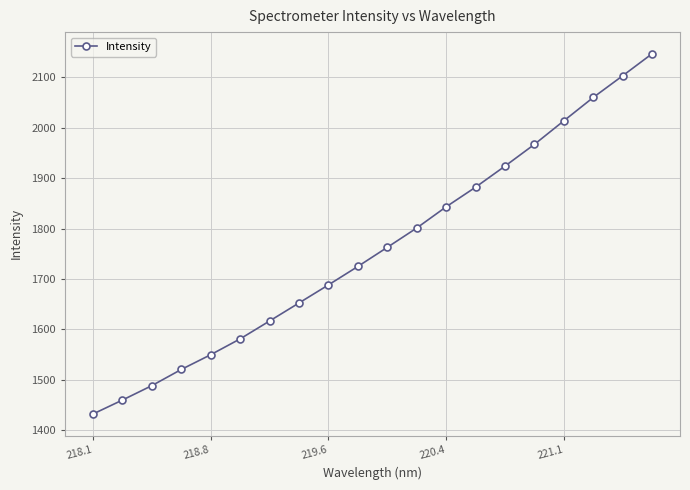

What is the average value?

1761.0